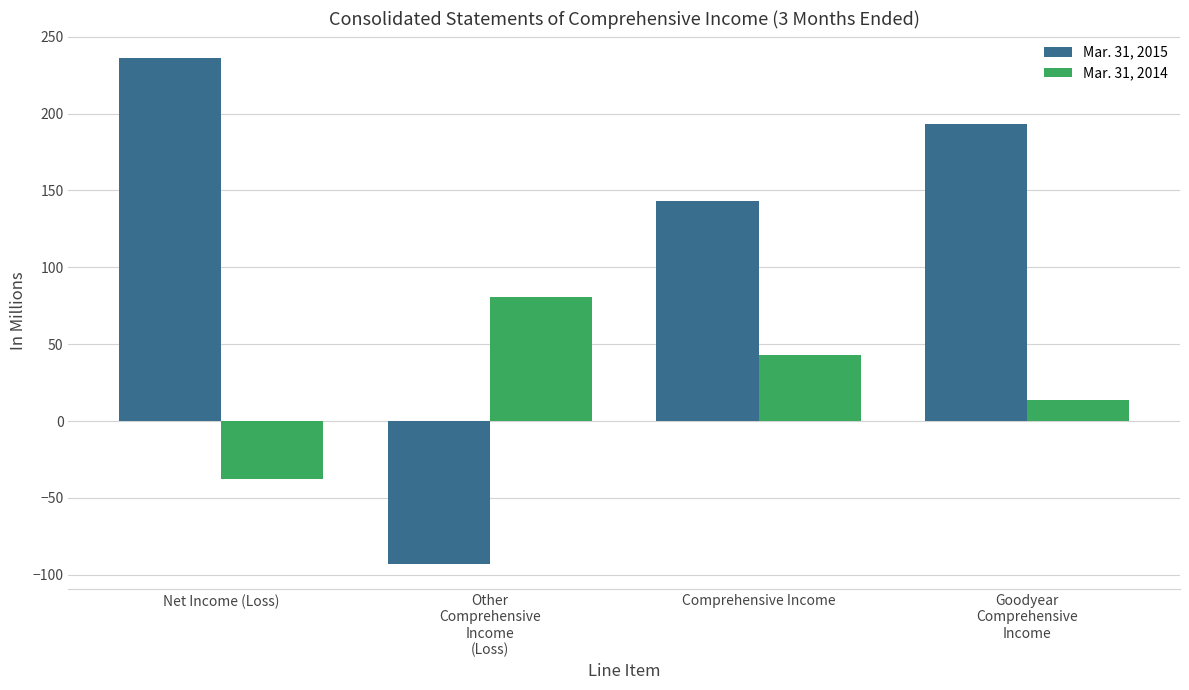

How many values in Mar. 31, 2015 are above zero?

3